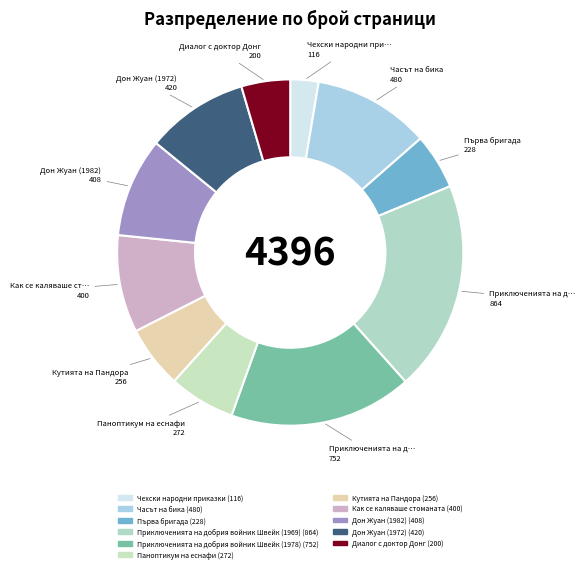

Combined, do Дон Жуан (1982) and Как се каляваше стоманата account for over 50%?

No